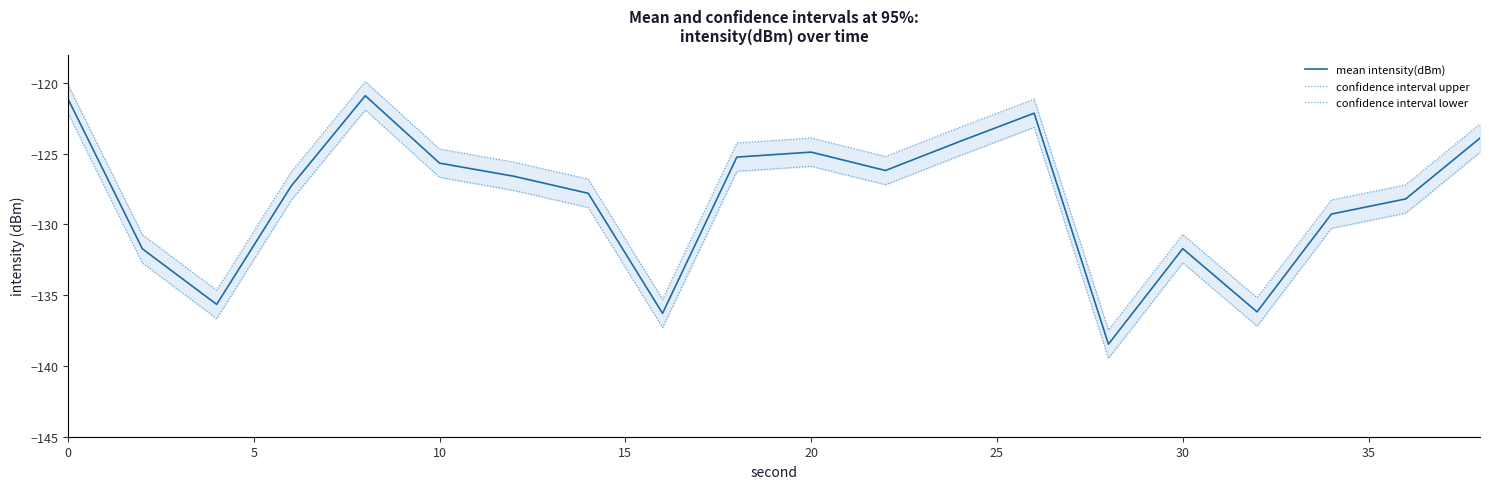

What is the lowest value of the mean intensity(dBm) series?

-138.5